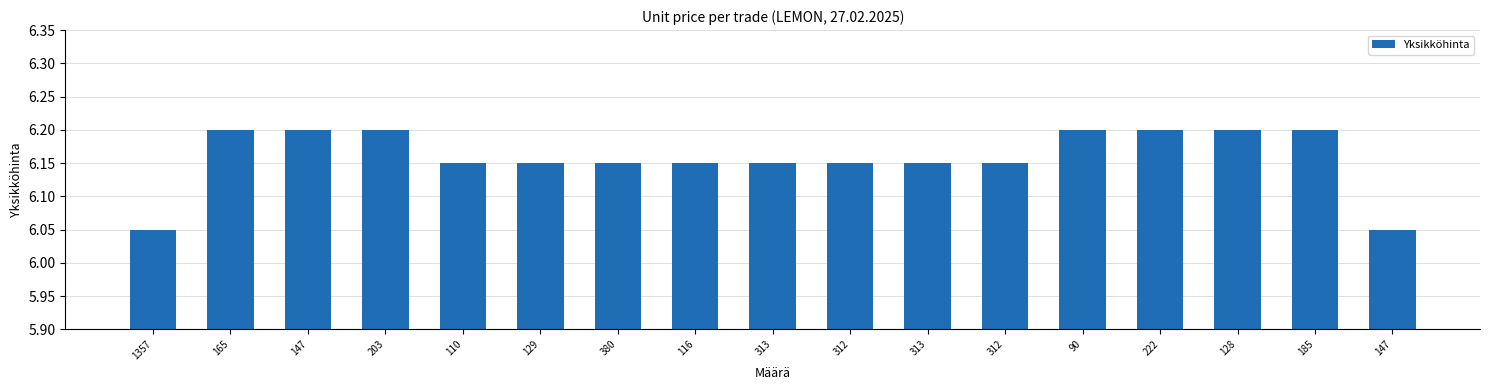

What is the difference between the maximum and minimum values?

0.2